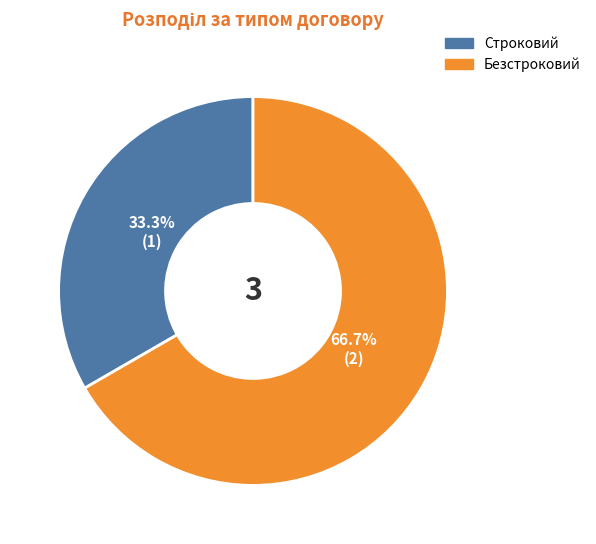

What is the largest slice in the pie chart?

Безстроковий